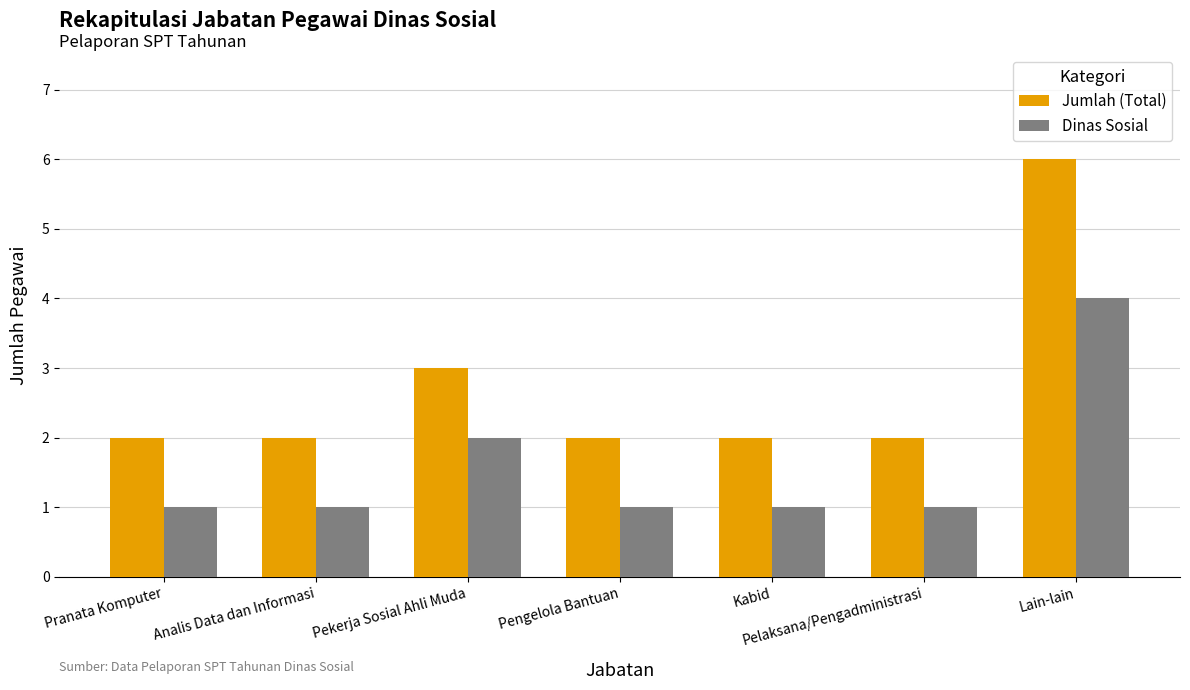

What is the total value across all series at Analis Data dan Informasi?

3